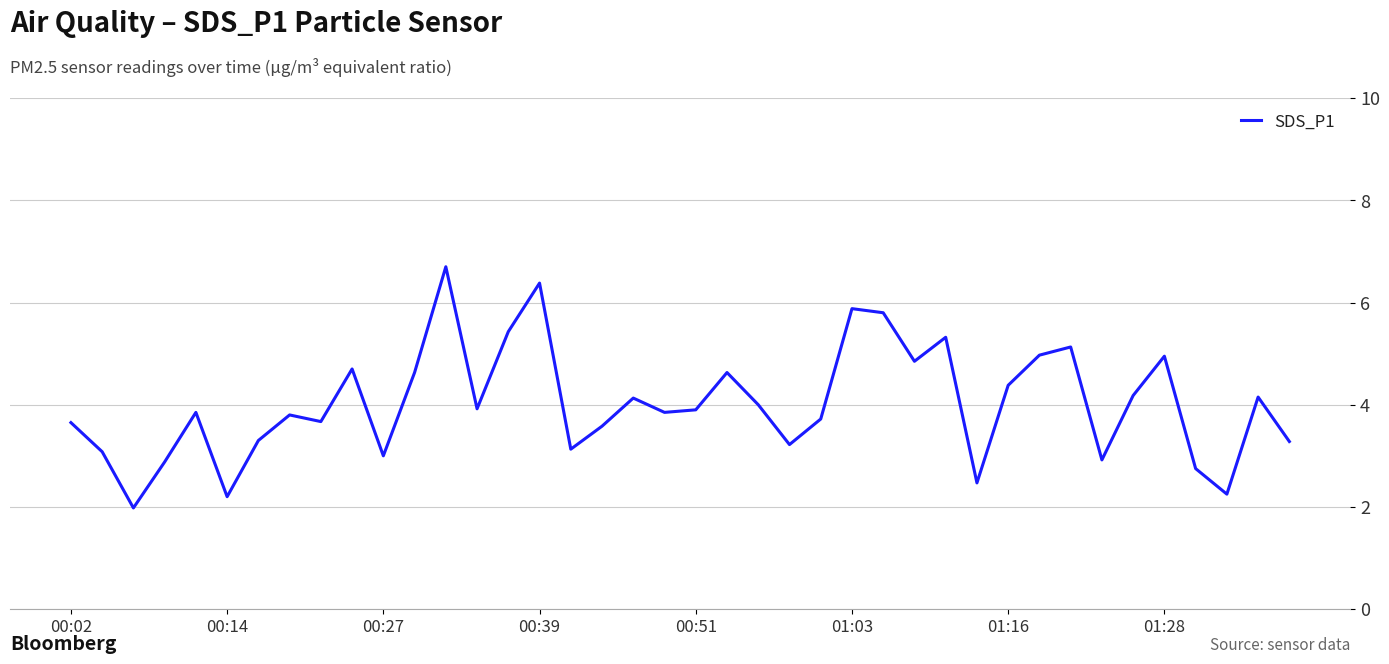

What is the maximum value shown in the chart?

6.7